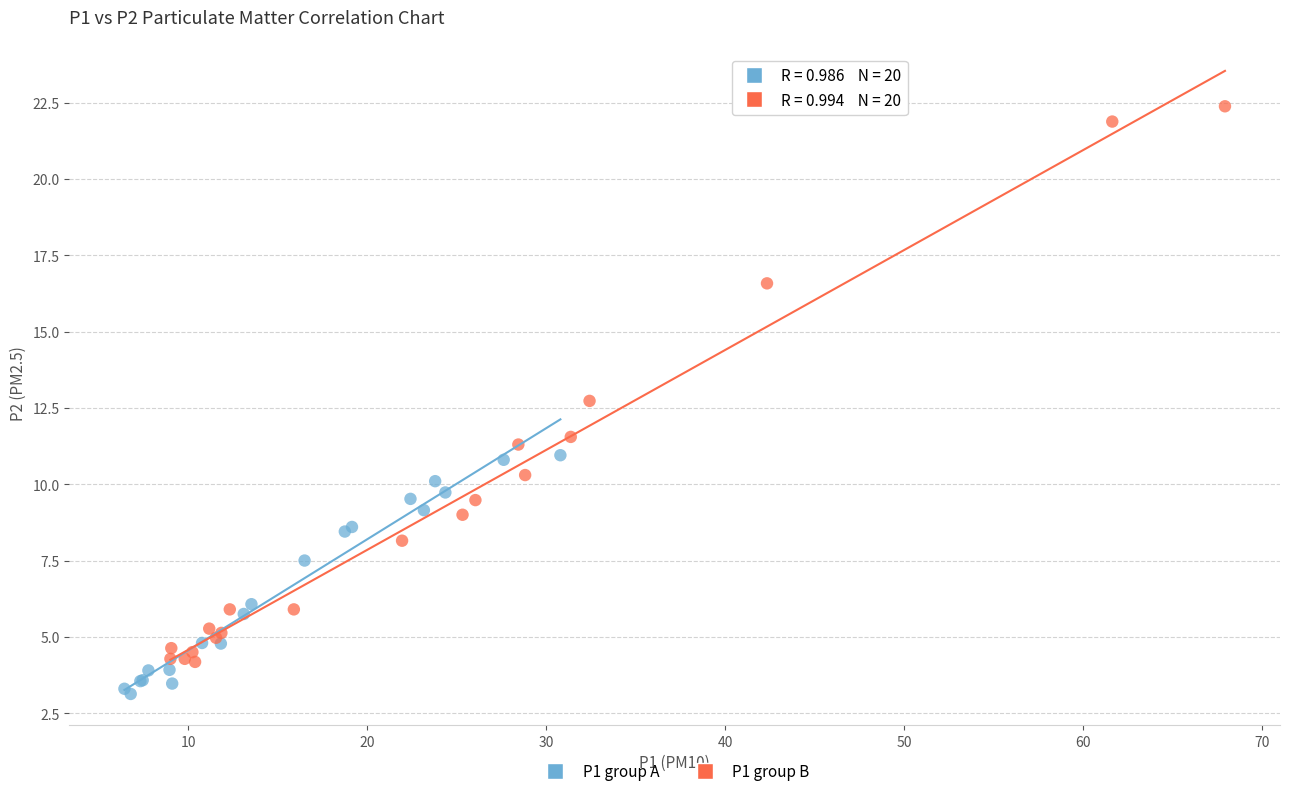

Which series contains the highest Y value?

P1 group B